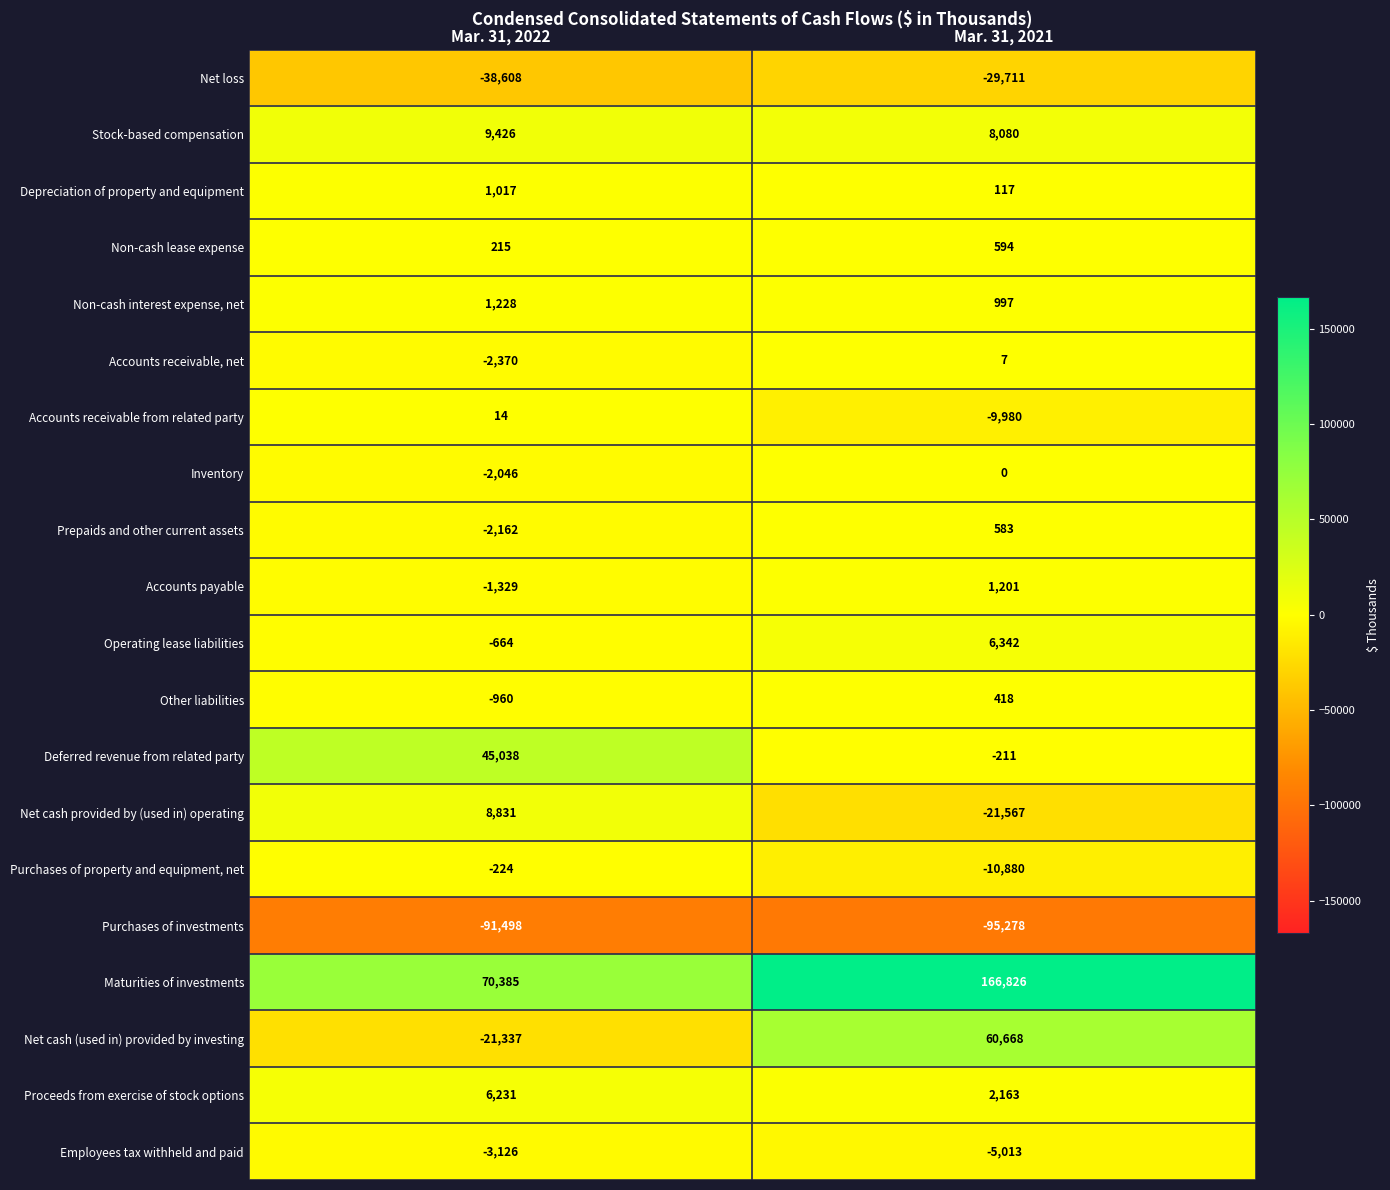

How many values in the Purchases of property and equipment, net series are below -224?

1